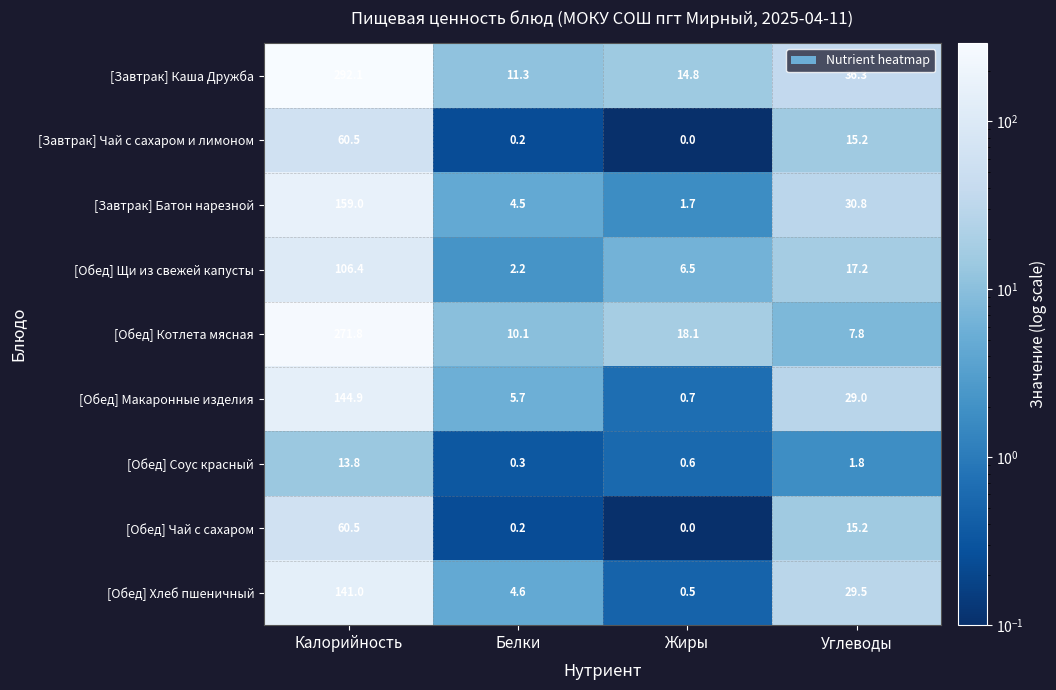

What is the sum of all [Обед] Макаронные изделия values?

180.3